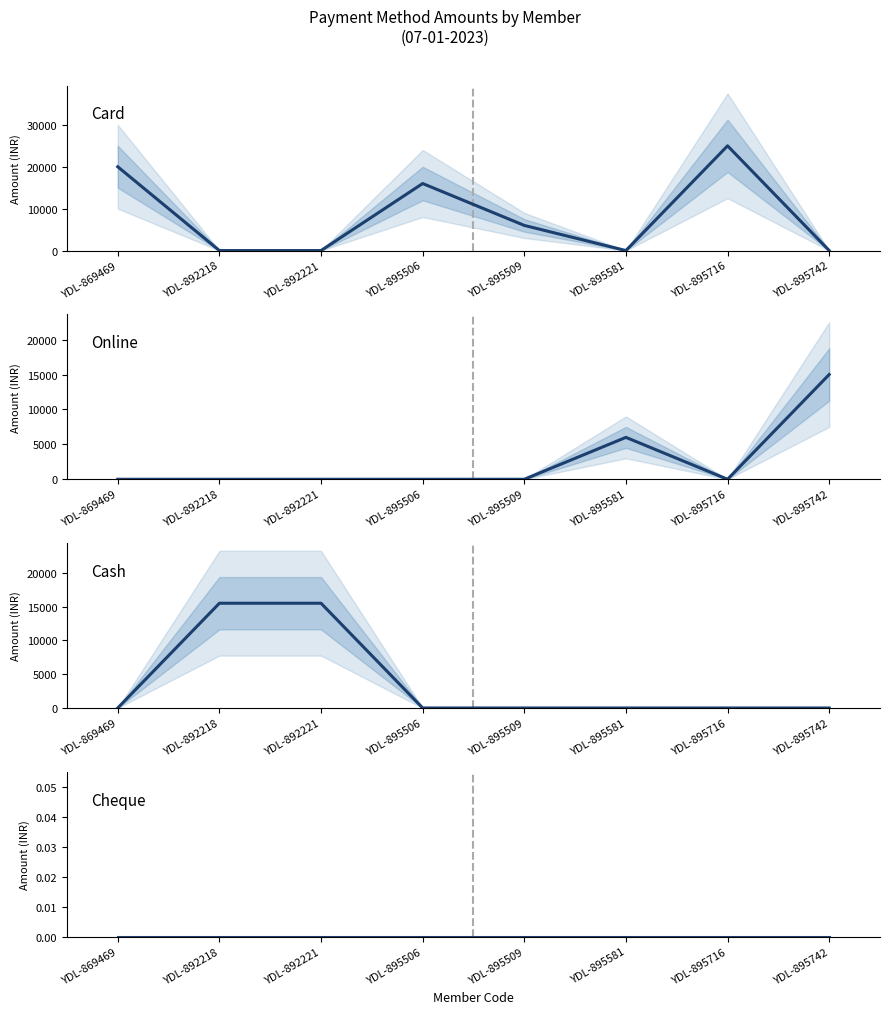

Where is Cheque nearest to the value 0?

YDL-869469